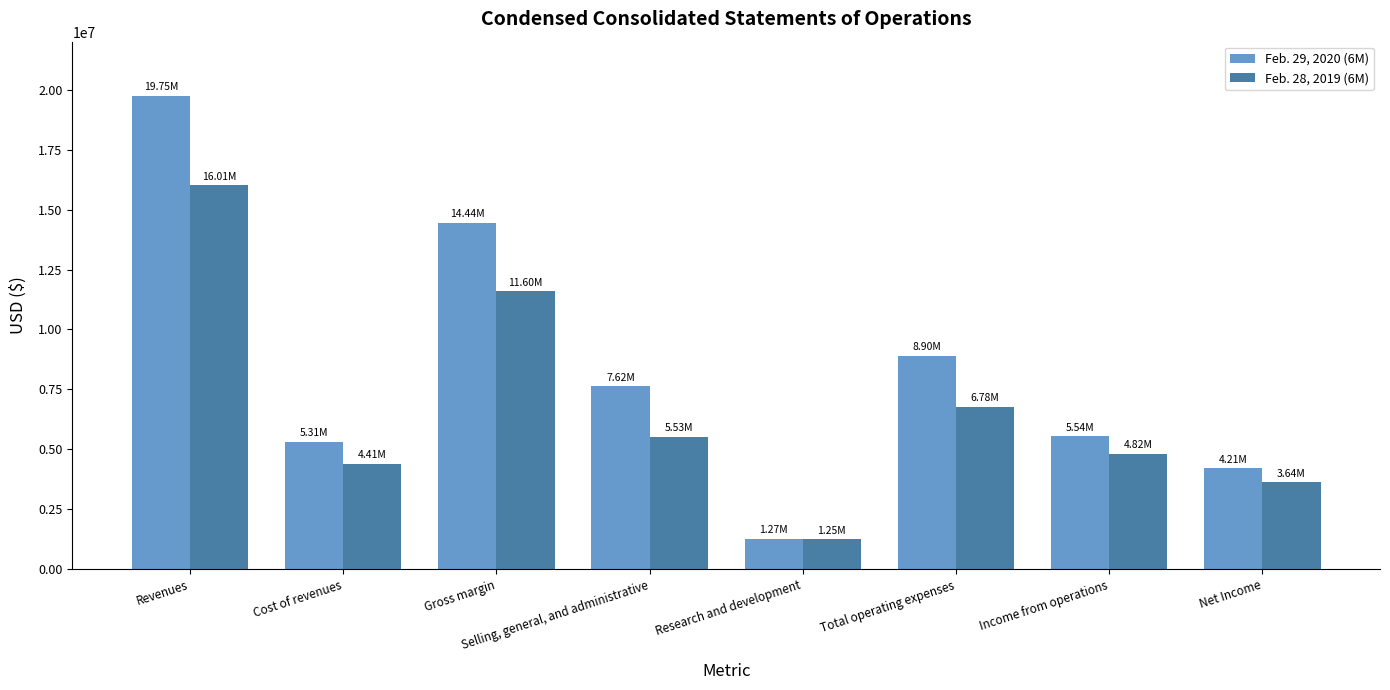

Does the chart contain any negative values?

No